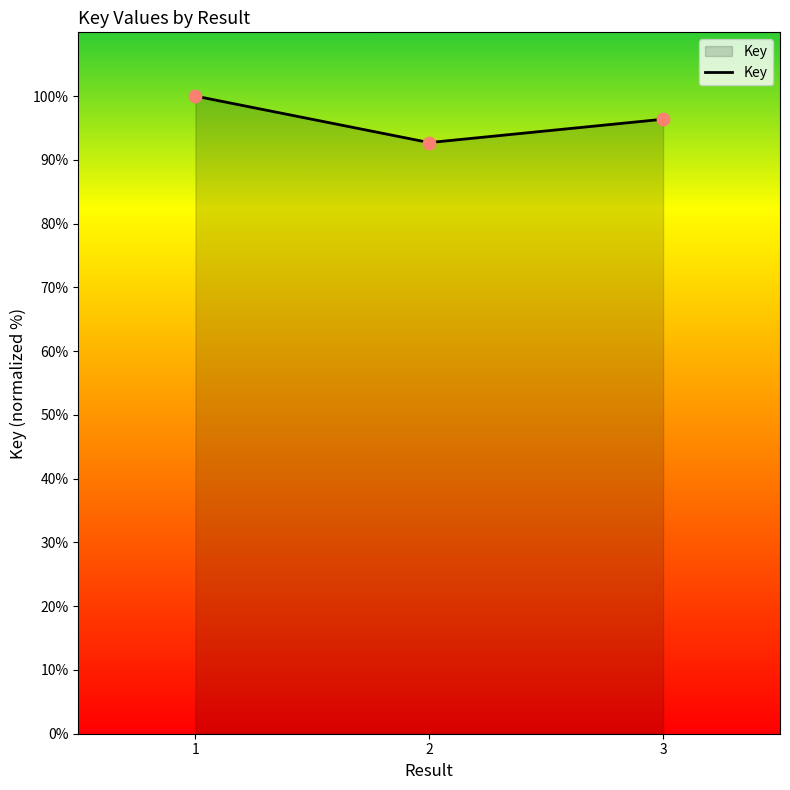

Between 2 and 3, which is larger?

3